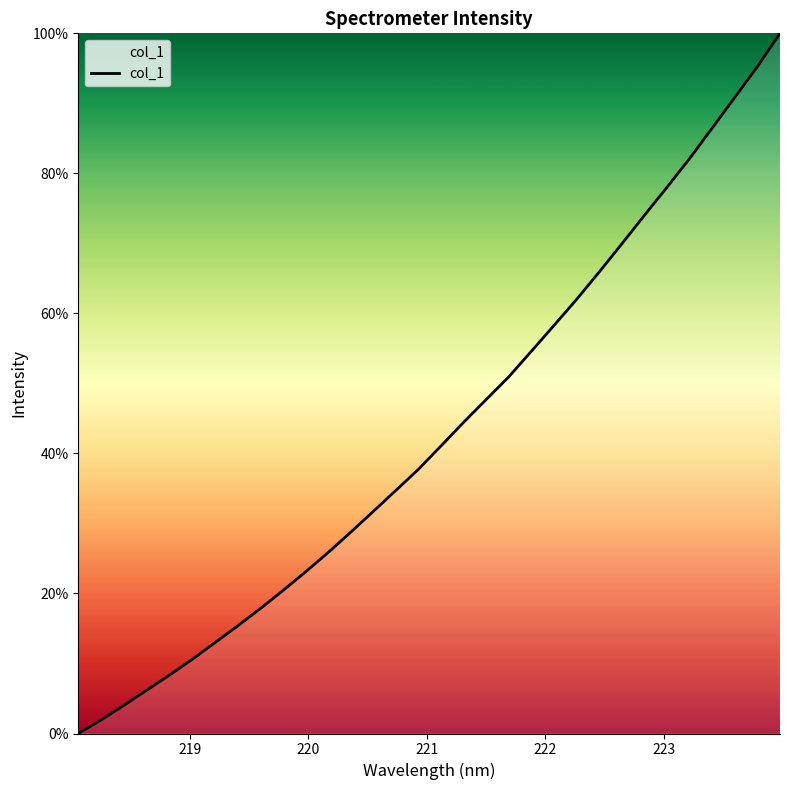

What is the greatest value displayed?

100.0